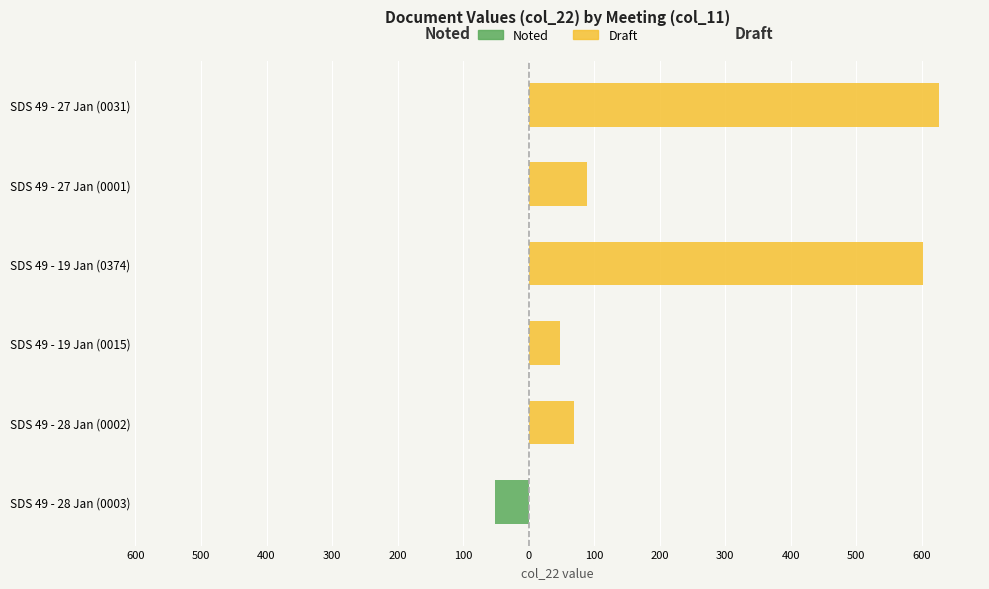

The Noted series shows 0 at SDS 49 - 19 Jan (0374). True or false?

True